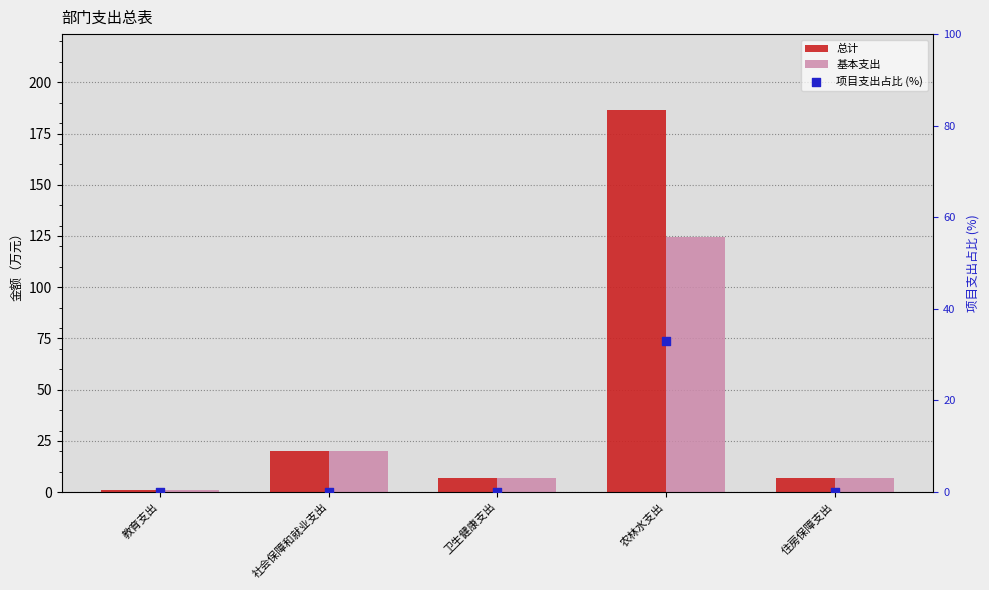

Which series reaches the maximum Y coordinate?

总计